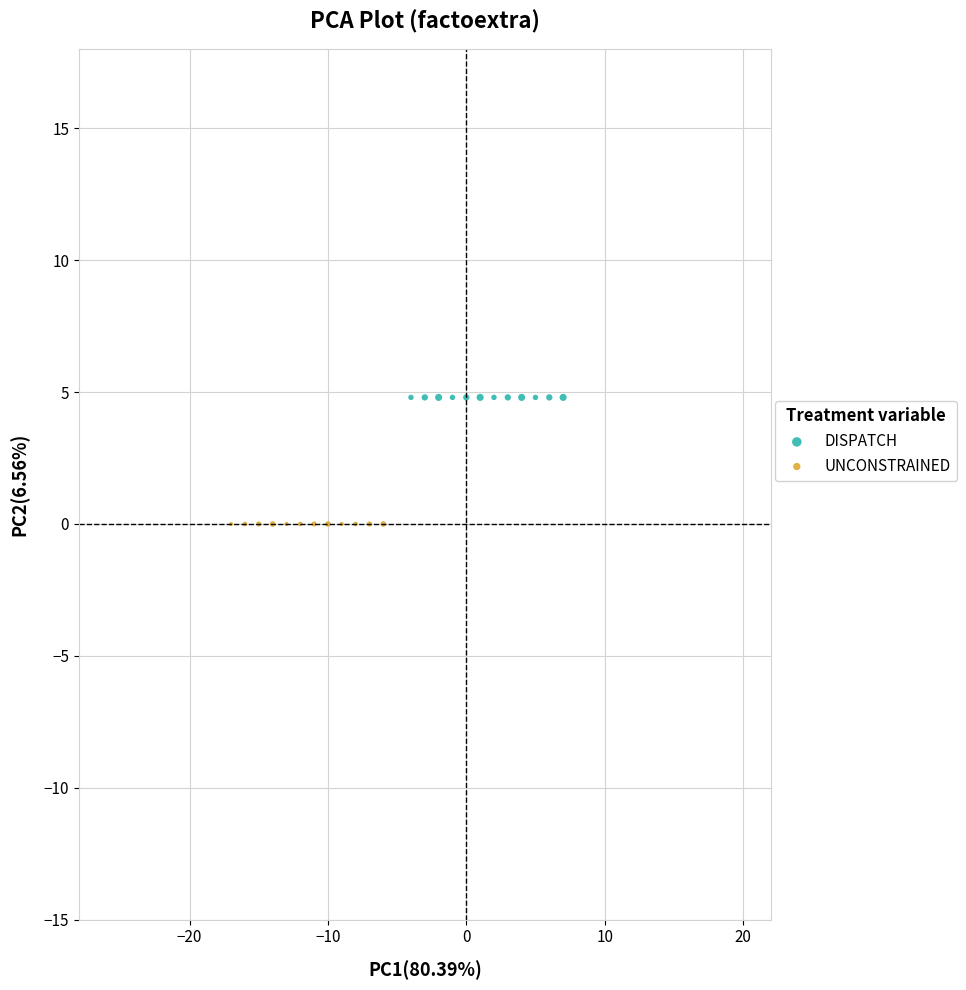

Which series contains the highest Y value?

DISPATCH